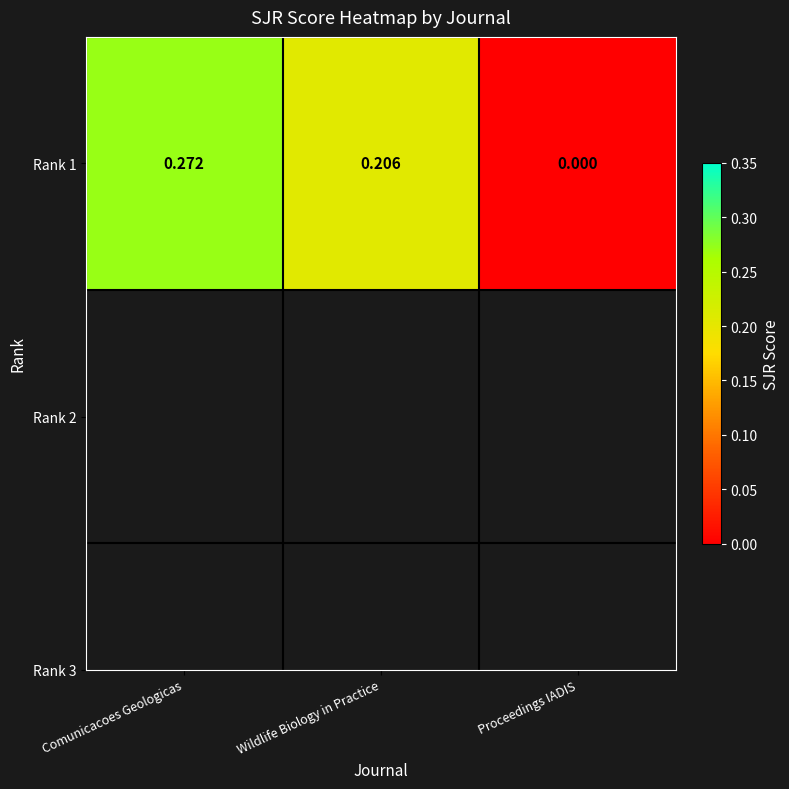

Which category has the lowest value across all series?

Proceedings IADIS